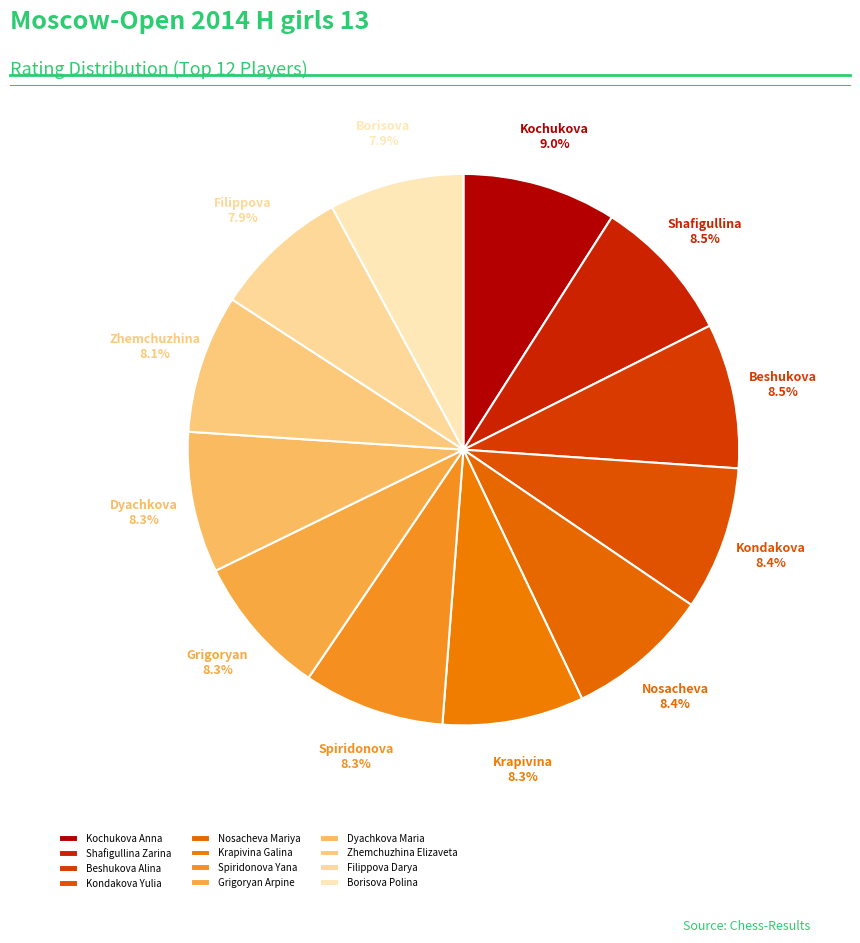

Which slice is the largest?

Kochukova Anna